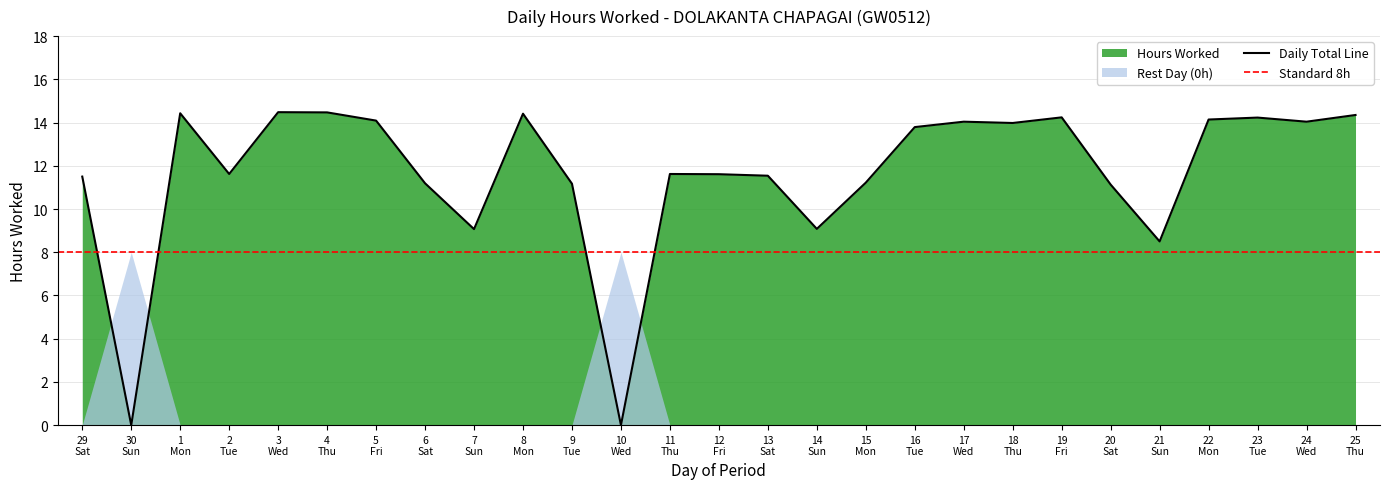

Which has a higher value, 30 Sun or 22 Mon?

22 Mon